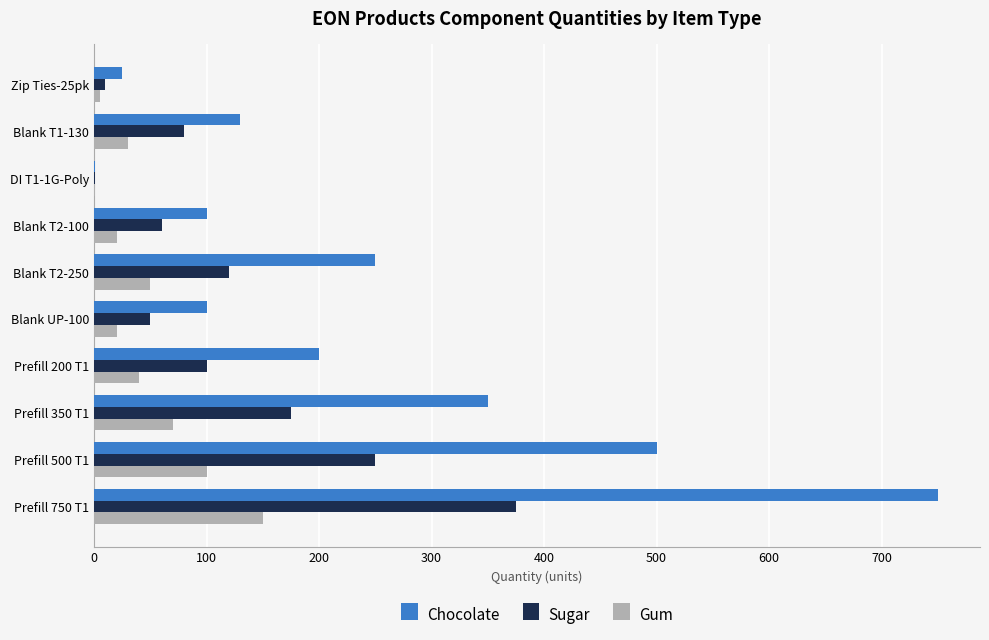

What is the greatest value displayed?

750